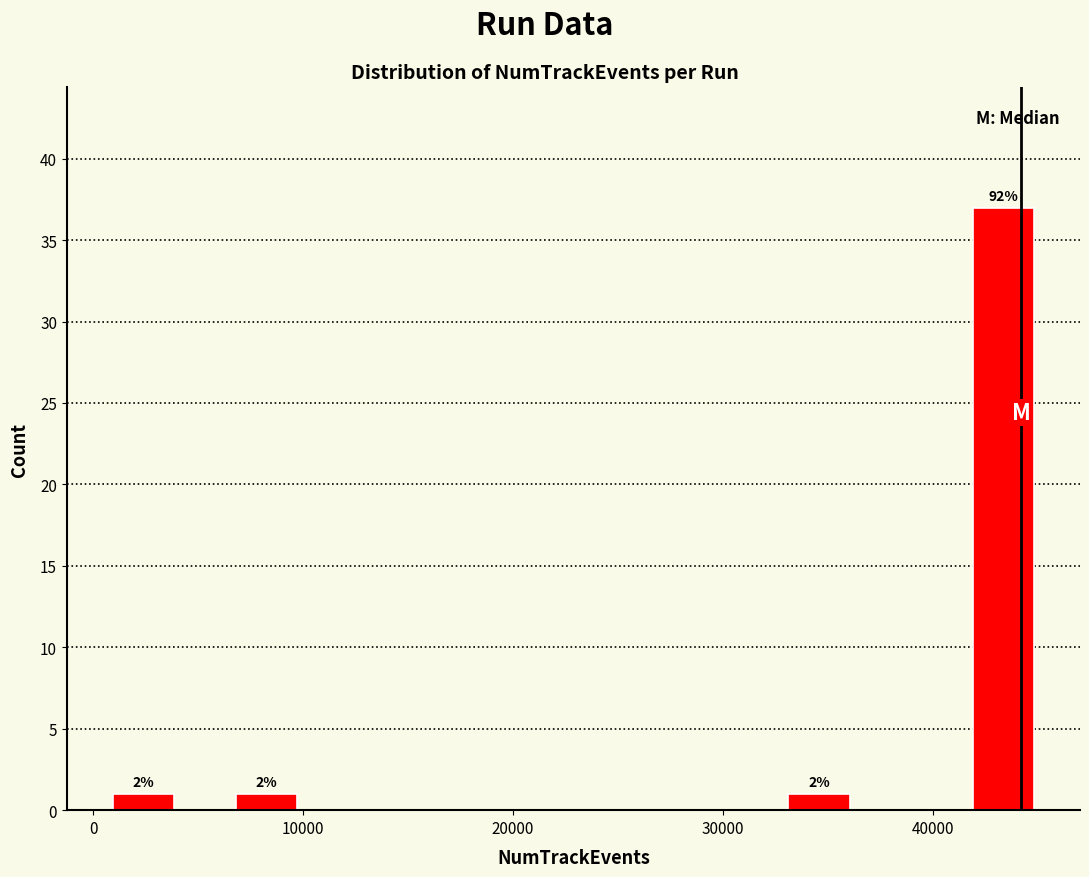

Around what value on the x-axis is the tallest bar? Give the approximate position of its centre, as read against the axis.

43000